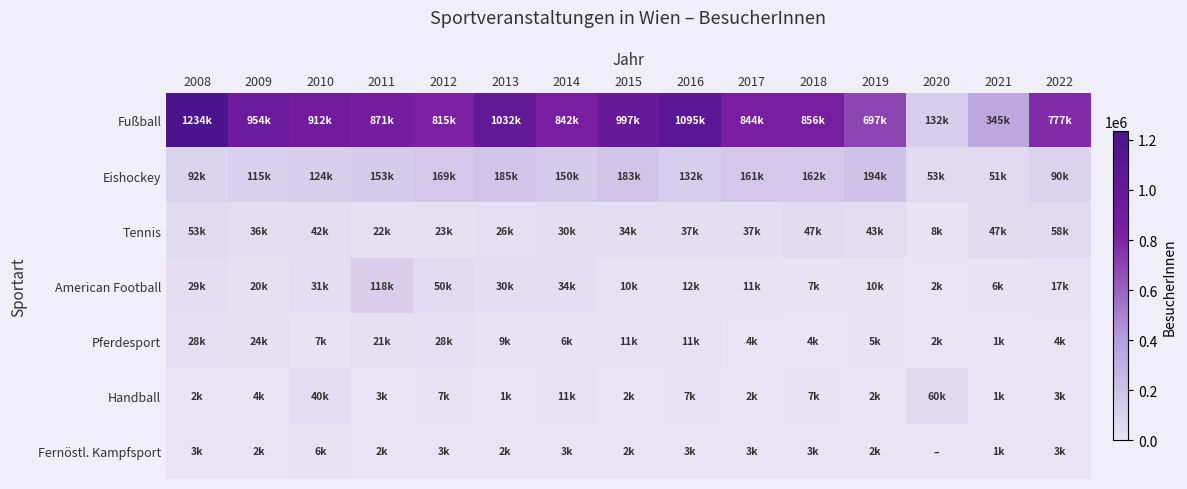

Reading left to right, list all the values displayed in this chart.

Fußball: 2008=1234113	2009=954174	2010=911723	2011=870570	2012=814648	2013=1032355	2014=842425	2015=996899	2016=1095080	2017=844013	2018=856383	2019=696704	2020=132085	2021=345285	2022=776951
Eishockey: 2008=91646	2009=114850	2010=123700	2011=152770	2012=168840	2013=184635	2014=150022	2015=182955	2016=131583	2017=160771	2018=162302	2019=194460	2020=52850	2021=50920	2022=89800
Tennis: 2008=53463	2009=36336	2010=42103	2011=21650	2012=22934	2013=25878	2014=29984	2015=33541	2016=36505	2017=36971	2018=47464	2019=43074	2020=8190	2021=46527	2022=57643
American Football: 2008=29285	2009=19691	2010=30968	2011=117542	2012=49923	2013=30307	2014=34296	2015=10315	2016=11643	2017=10850	2018=7268	2019=9510	2020=2287	2021=5847	2022=16518
Pferdesport: 2008=27754	2009=23841	2010=6819	2011=21049	2012=28103	2013=9158	2014=6009	2015=10641	2016=11322	2017=4143	2018=4122	2019=5040	2020=2484	2021=1444	2022=3933
Handball: 2008=1596	2009=3995	2010=39546	2011=2949	2012=6773	2013=1265	2014=11236	2015=1796	2016=6659	2017=1900	2018=6879	2019=1591	2020=59663	2021=1104	2022=2970
Fernöstl. Kampfsport: 2008=2524	2009=2276	2010=6118	2011=2394	2012=2784	2013=2496	2014=2582	2015=1976	2016=3296	2017=3170	2018=3011	2019=1629	2020=0	2021=867	2022=2974